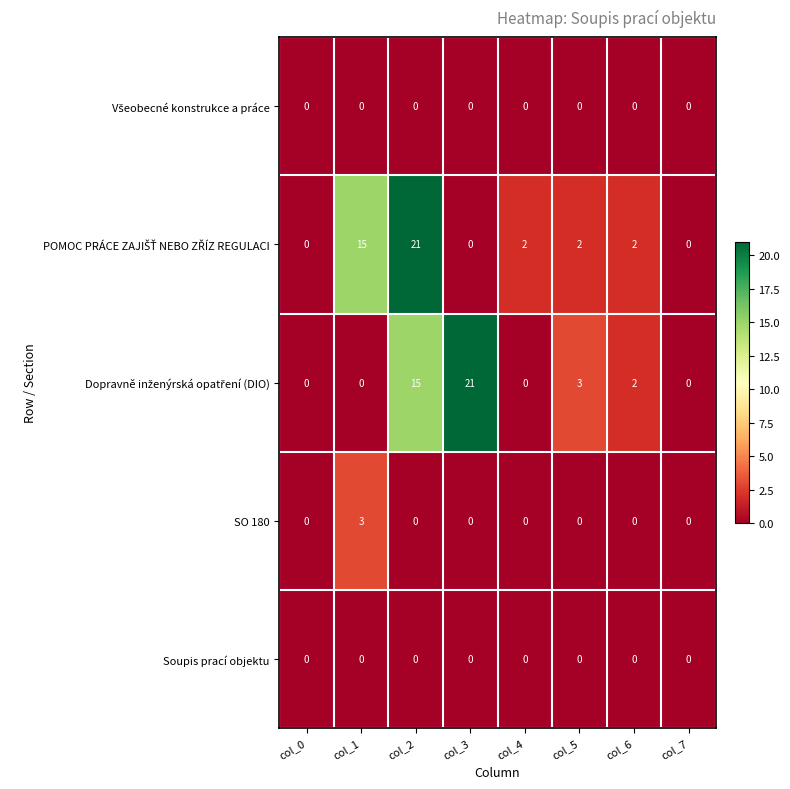

Count the SO 180 values in the range 0 to 1.

7